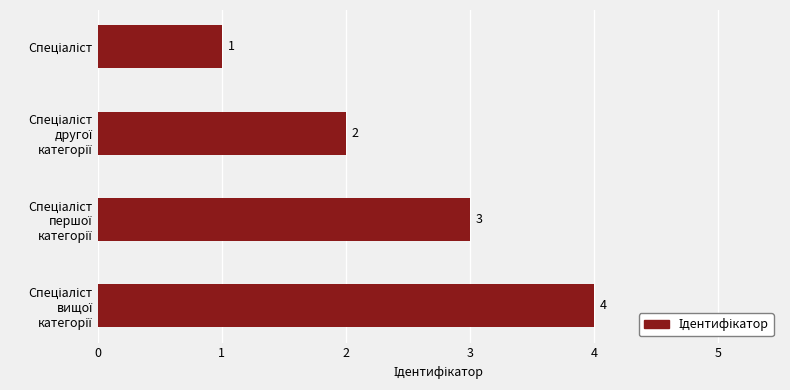

What is the sum of all values?

10